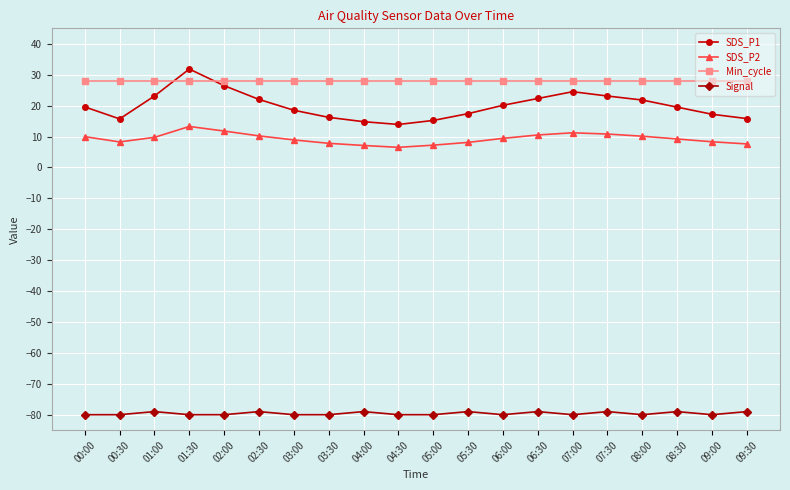

True or false: Signal and SDS_P1 cross at least once.

False